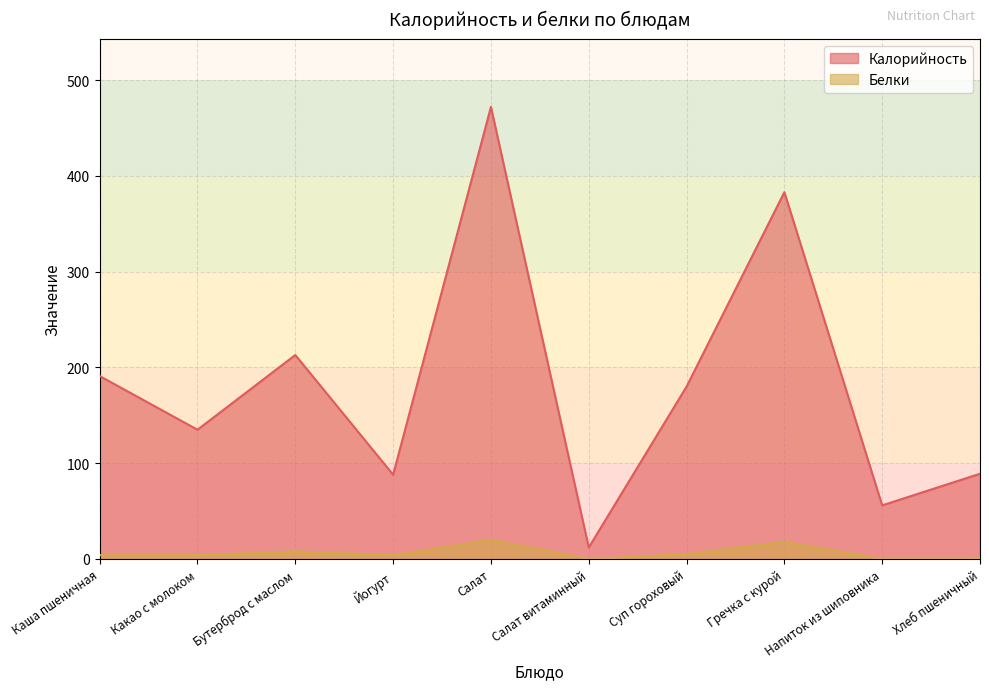

What position from the right is Бутерброд с маслом?

8